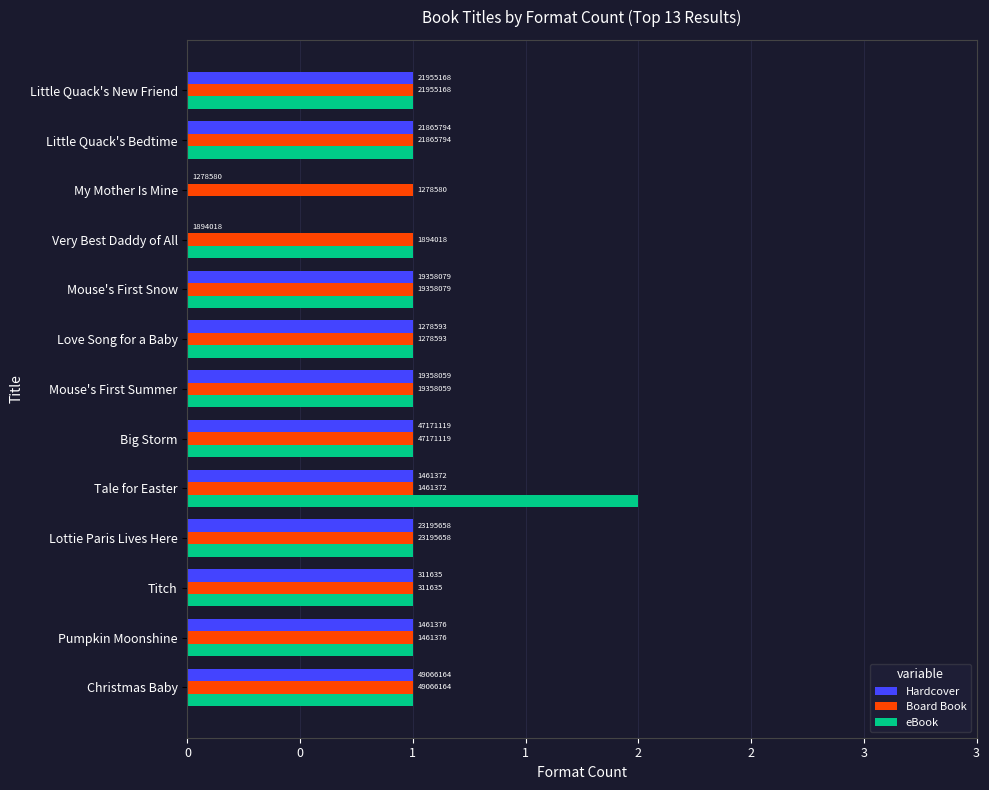

What are all the series names shown in the legend?

Hardcover, Board Book, eBook